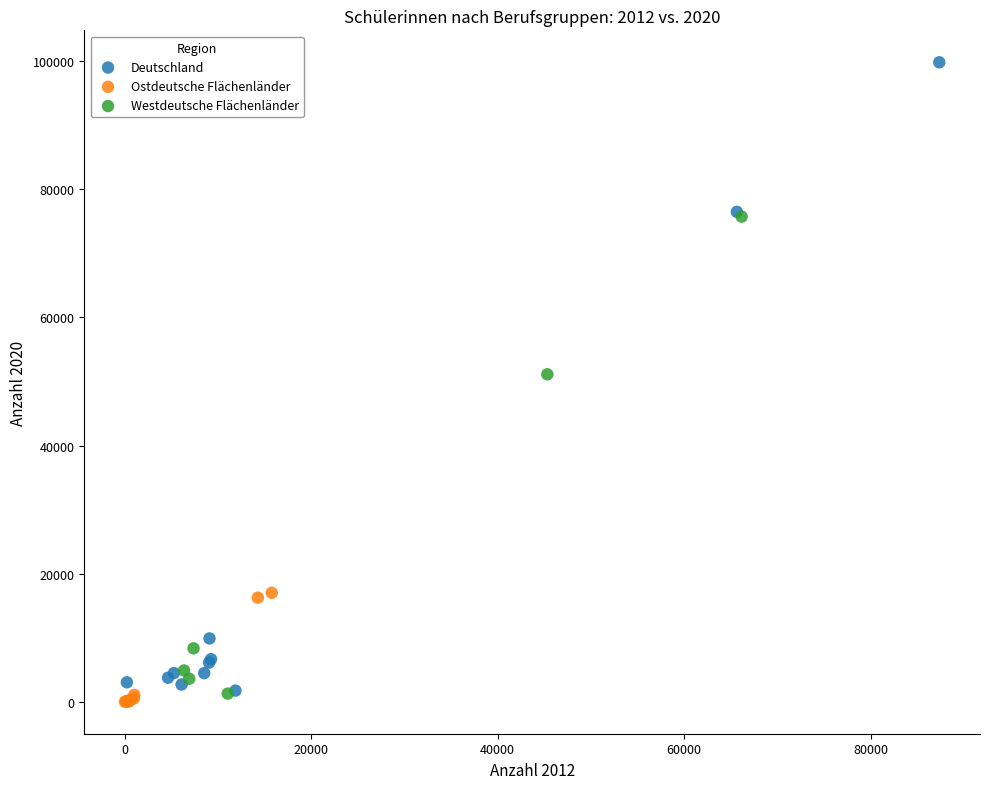

Which series has the largest Y range (max minus min)?

Deutschland